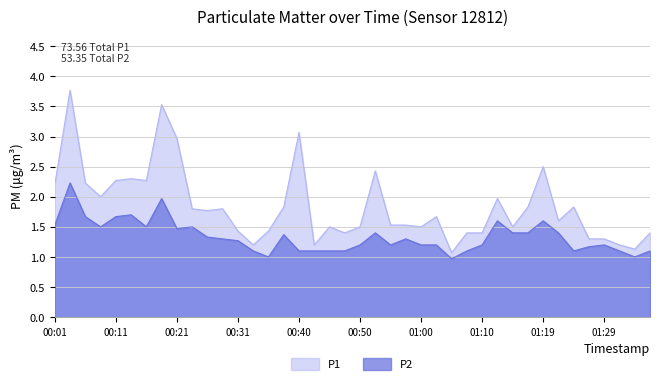

Reading right to left, extract all data points from this chart.

P1: 1.4	1.1	1.2	1.3	1.3	1.8	1.6	2.5	1.8	1.5	2.0	1.4	1.4	1.1	1.7	1.5	1.5	1.5	2.4	1.5	1.4	1.5	1.2	3.1	1.8	1.4	1.2	1.4	1.8	1.8	1.8	3.0	3.5	2.3	2.3	2.3	2.0	2.2	3.8	2.2
P2: 1.1	1.0	1.1	1.2	1.2	1.1	1.4	1.6	1.4	1.4	1.6	1.2	1.1	1.0	1.2	1.2	1.3	1.2	1.4	1.2	1.1	1.1	1.1	1.1	1.4	1.0	1.1	1.3	1.3	1.3	1.5	1.5	2.0	1.5	1.7	1.7	1.5	1.7	2.2	1.5